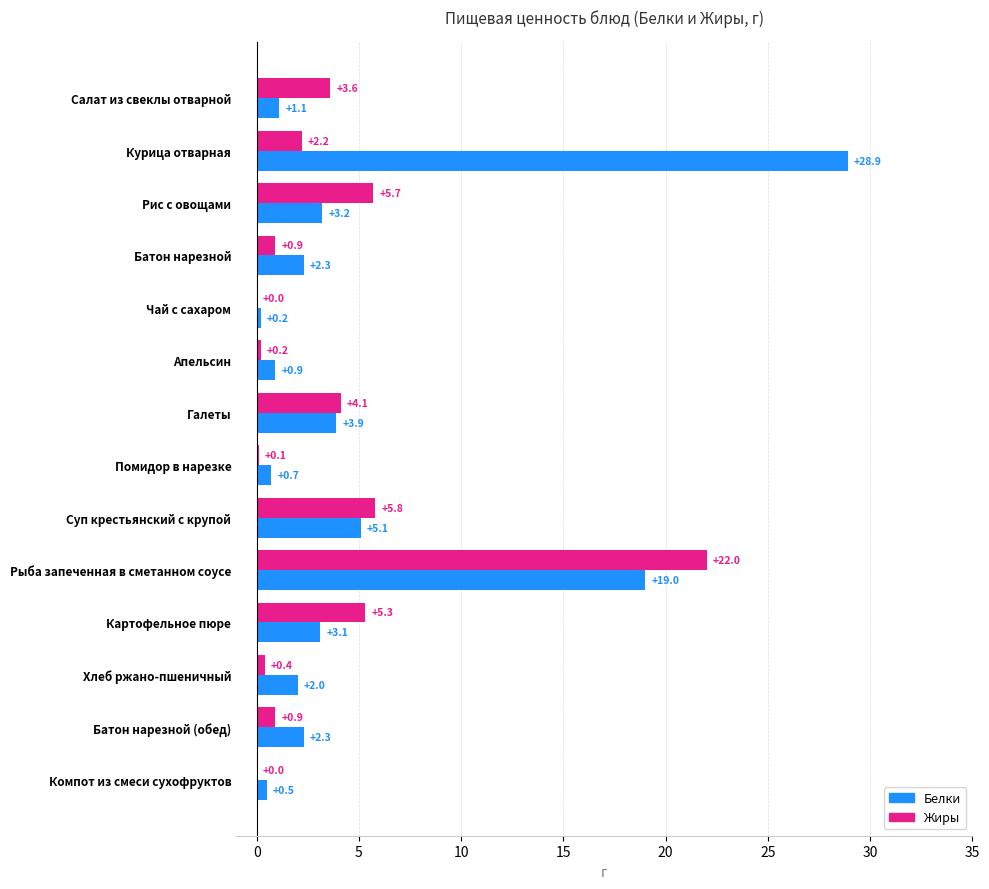

At which category does the chart reach its peak across all series?

Курица отварная